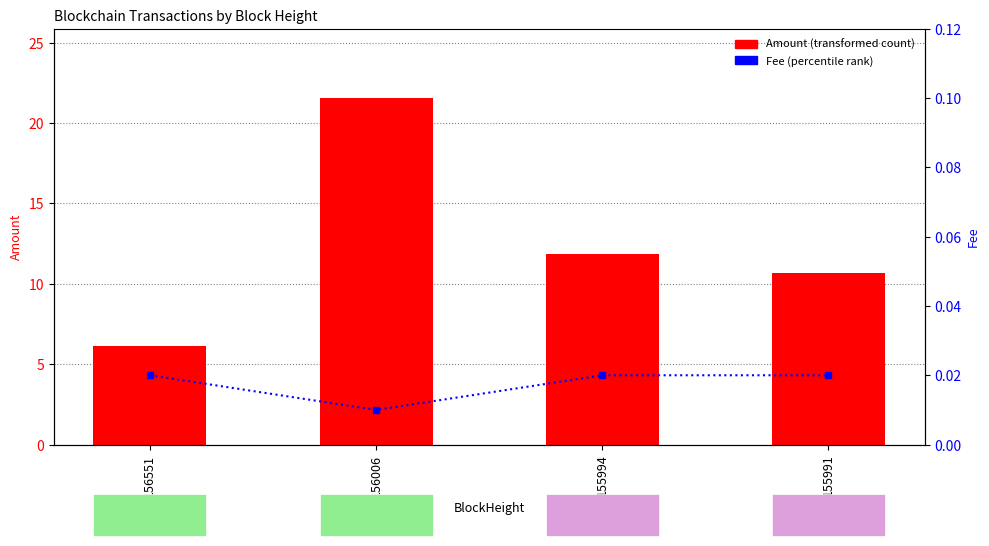

Rank the series by their average value, from highest to lowest.

Amount, Fee